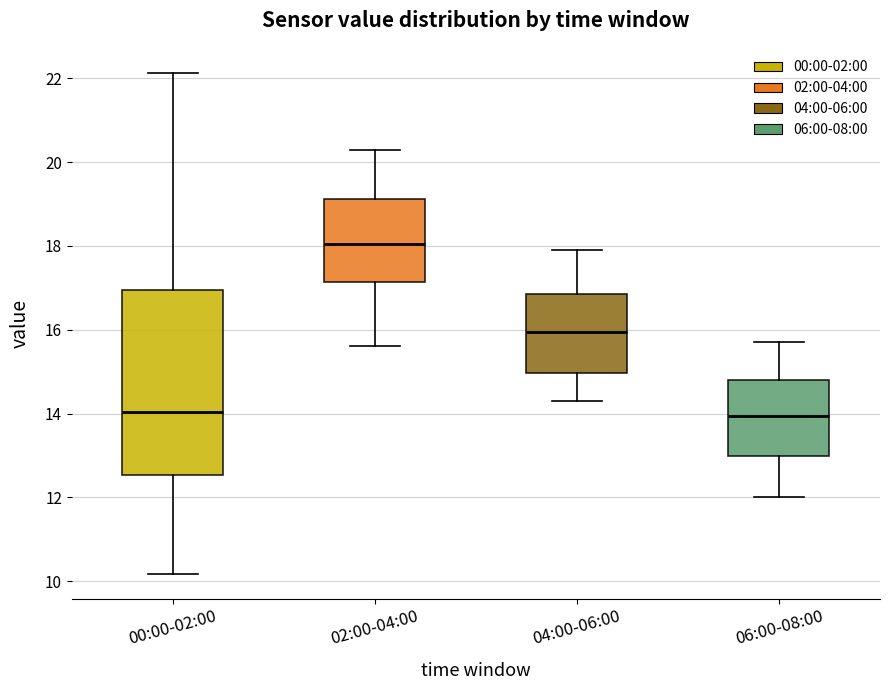

Which box is the tallest, from its lower edge to its upper edge?

00:00-02:00